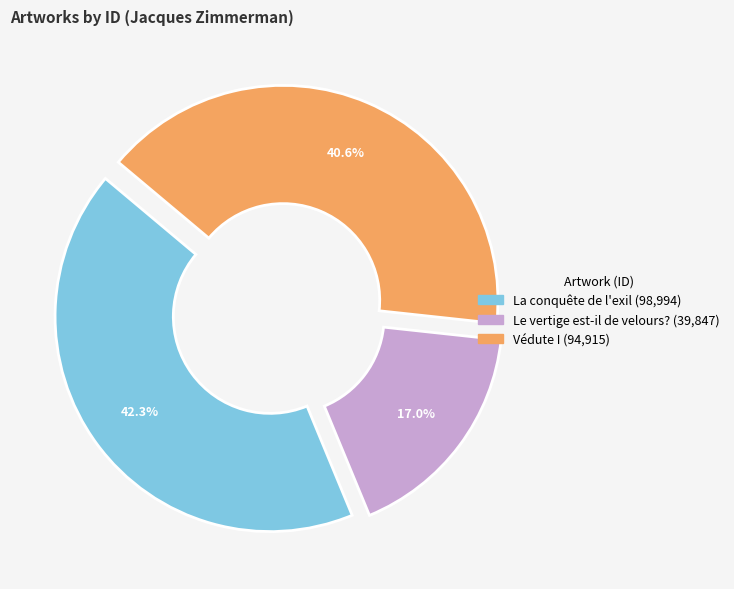

Which has a higher value, Le vertige est-il de velours? or Védute I?

Védute I